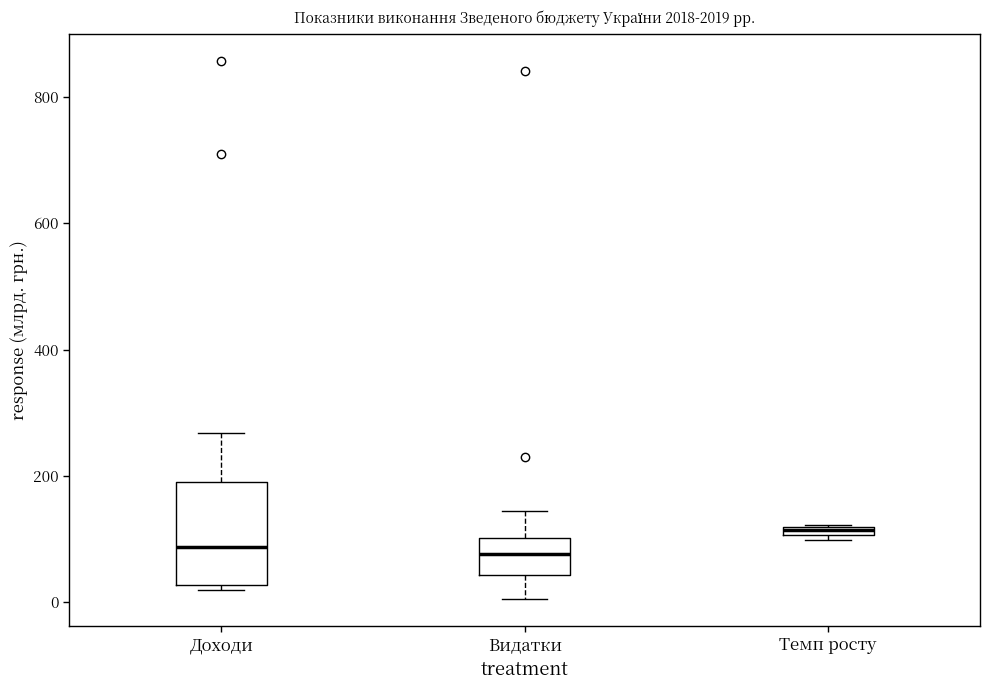

Where is the upper edge of the box for Доходи on the y-axis? The values are not printed on the chart, so give them approximately, as read against the axis.

180